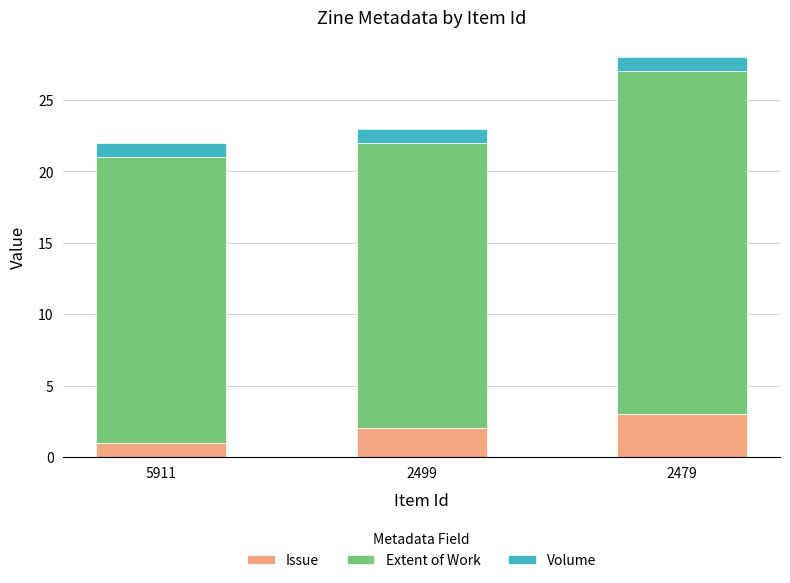

The value of Issue at 2479 is 5. True or false?

False